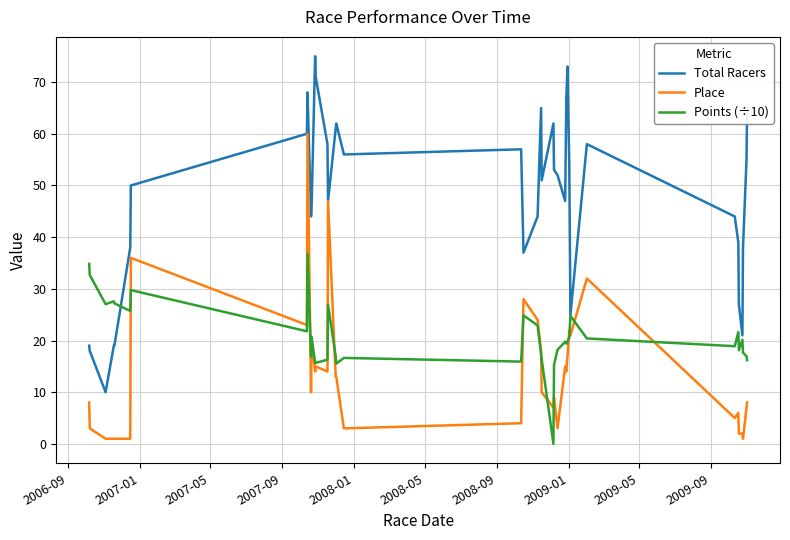

How many intersections are there between Points (÷10) and Total Racers?

1